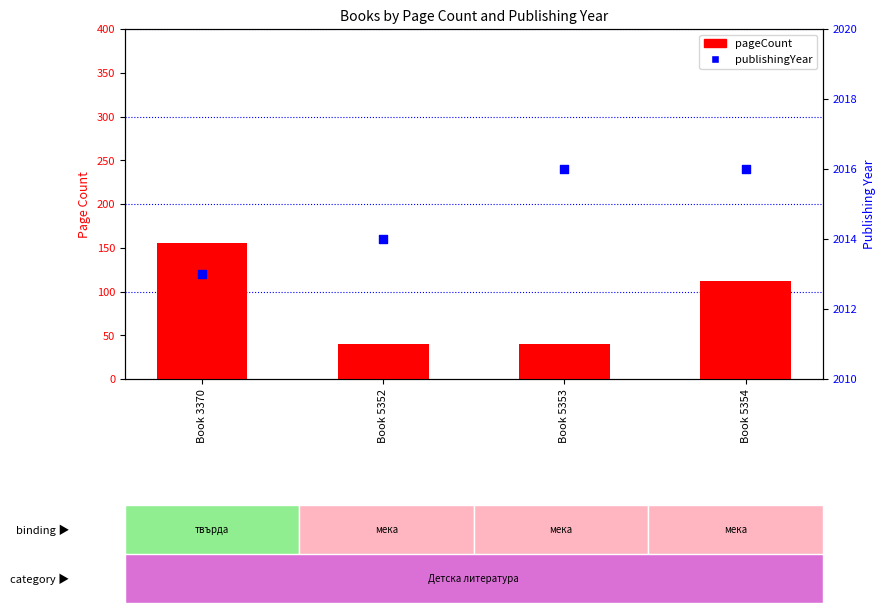

What is the total value across all series at Book 5352?

2054